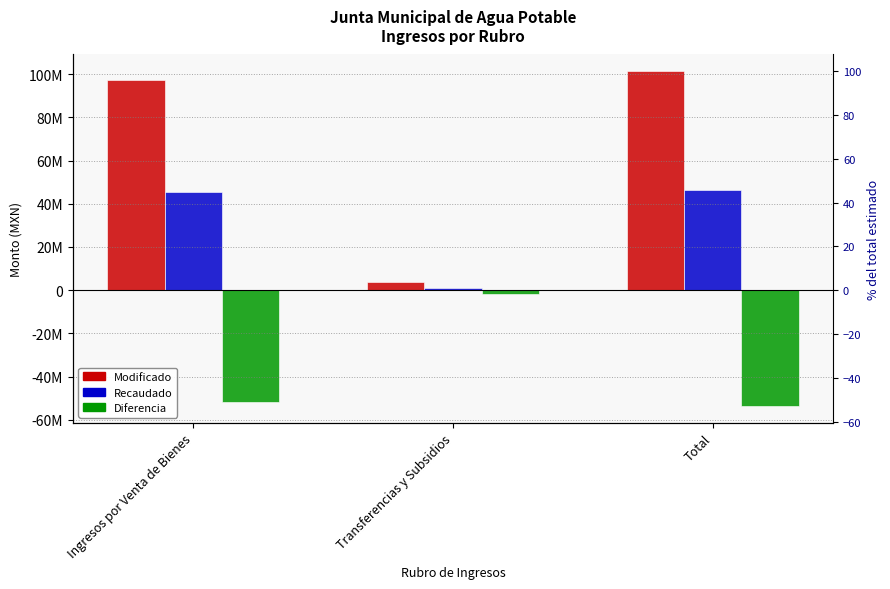

At which label does Modificado reach its peak?

Total